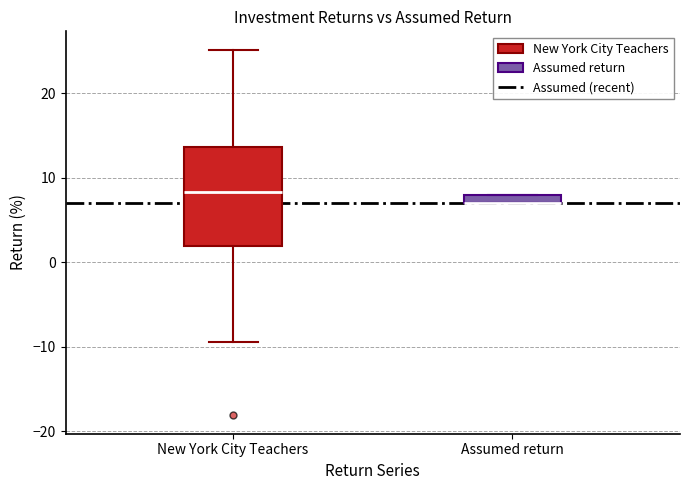

Comparing the boxes themselves (not the whiskers), which one is the tallest?

New York City Teachers